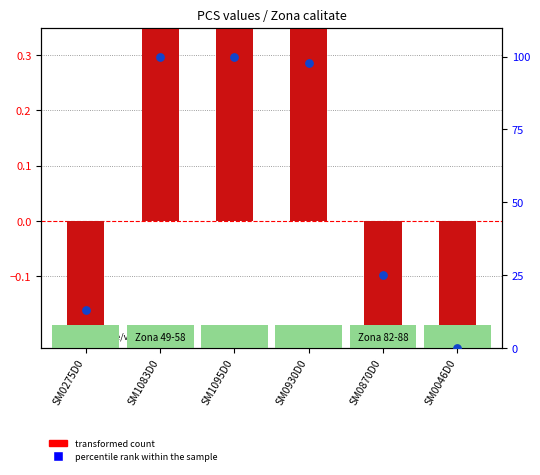

At which category is the sum across all series the highest?

SM1083D0